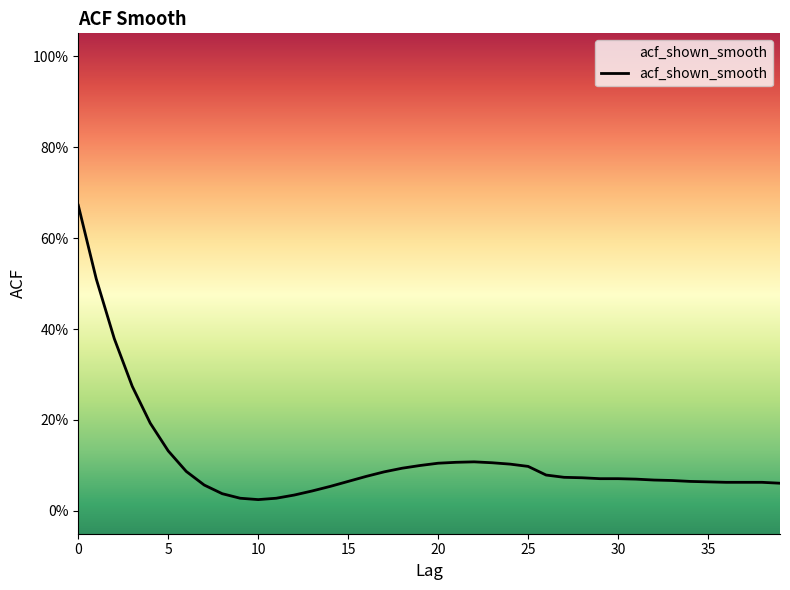

Reading left to right, what are all the values shown in this chart?

0.7	0.5	0.4	0.3	0.2	0.1	0.1	0.1	0.0	0.0	0.0	0.0	0.0	0.0	0.1	0.1	0.1	0.1	0.1	0.1	0.1	0.1	0.1	0.1	0.1	0.1	0.1	0.1	0.1	0.1	0.1	0.1	0.1	0.1	0.1	0.1	0.1	0.1	0.1	0.1